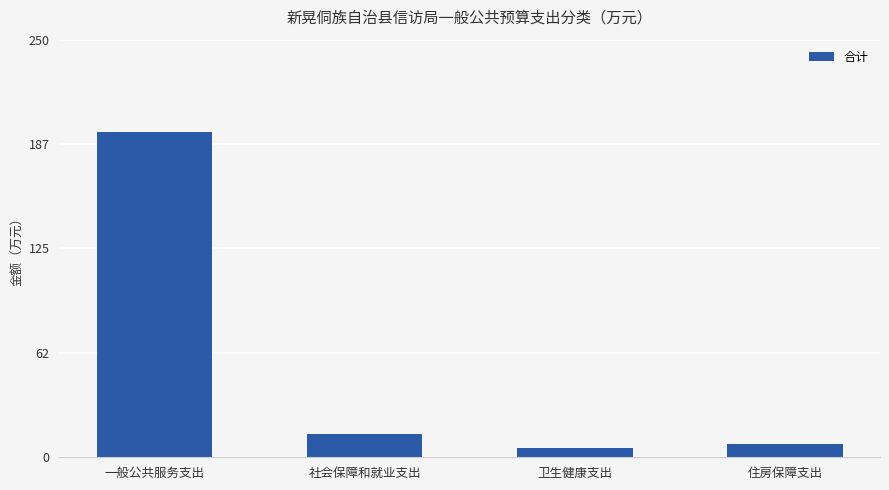

At which label is the value closest to 100?

社会保障和就业支出